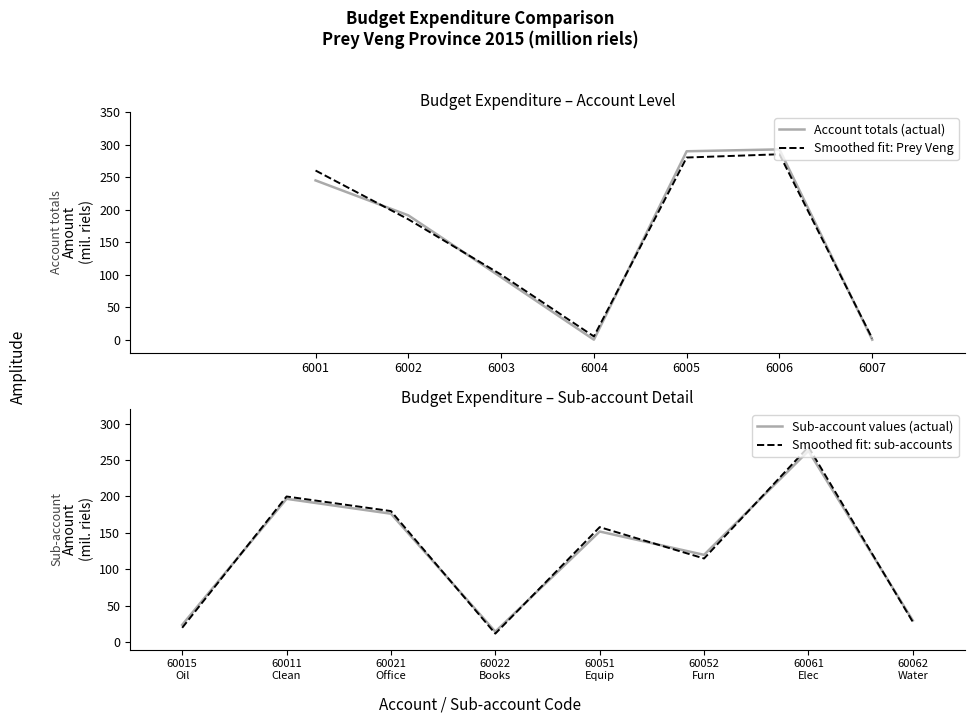

Where is Smoothed fit: Prey Veng nearest to the value 143?

6002